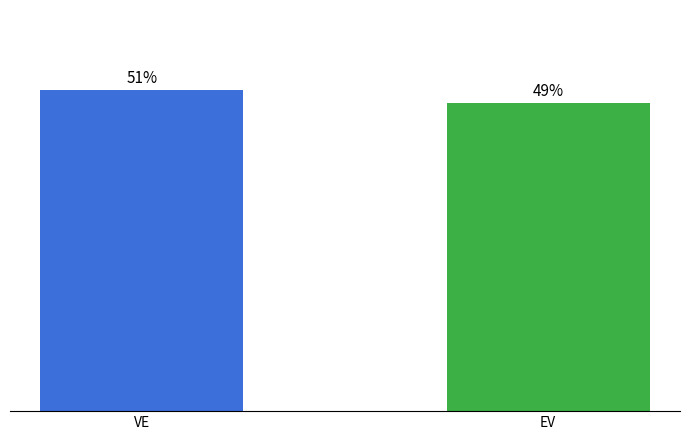

Which label corresponds to the smallest value in the chart?

EV